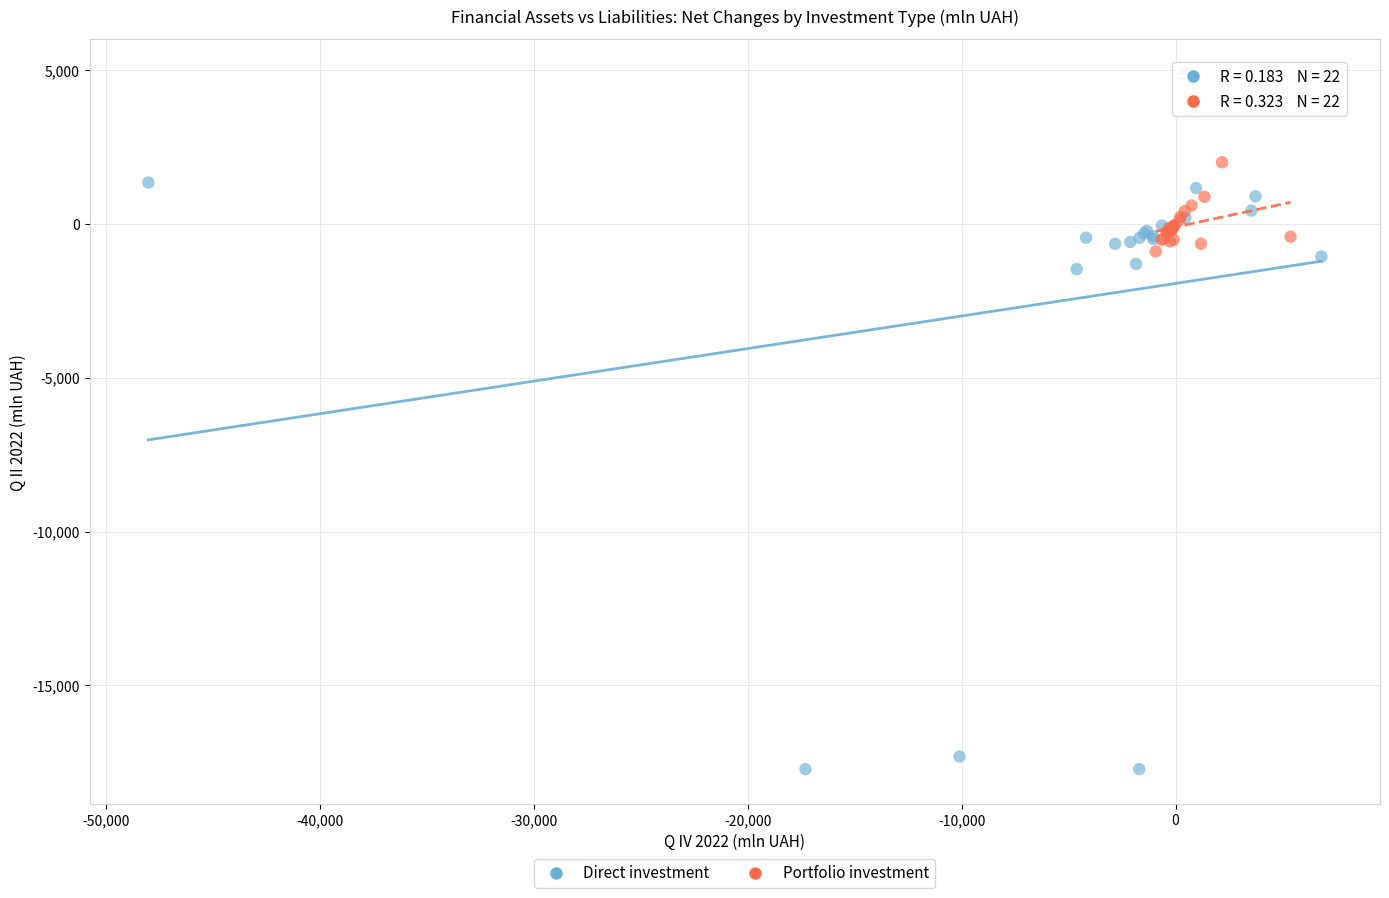

Which series contains the highest Y value?

Direct investment